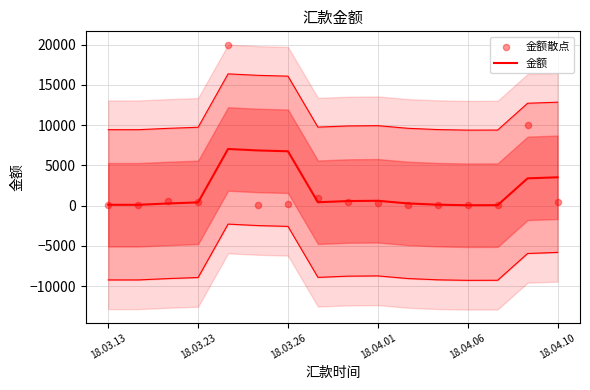

Is the value of 金额 at 18.03.26 greater than the value of 金额散点 at 14?

No